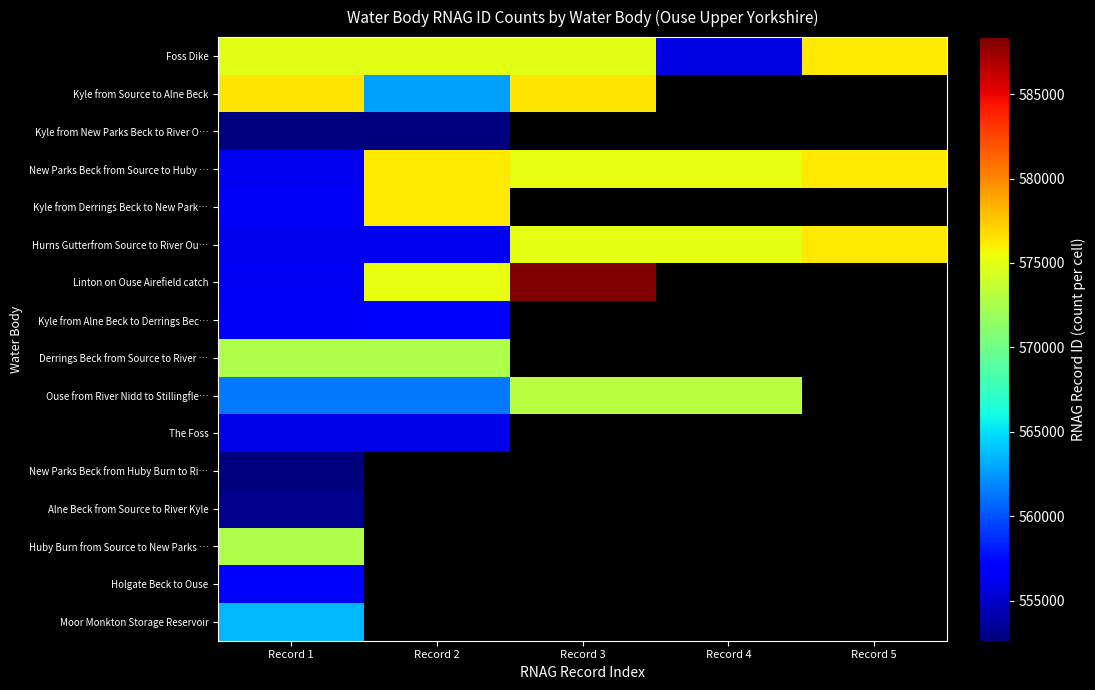

What is the maximum value shown in the chart?

588376.0